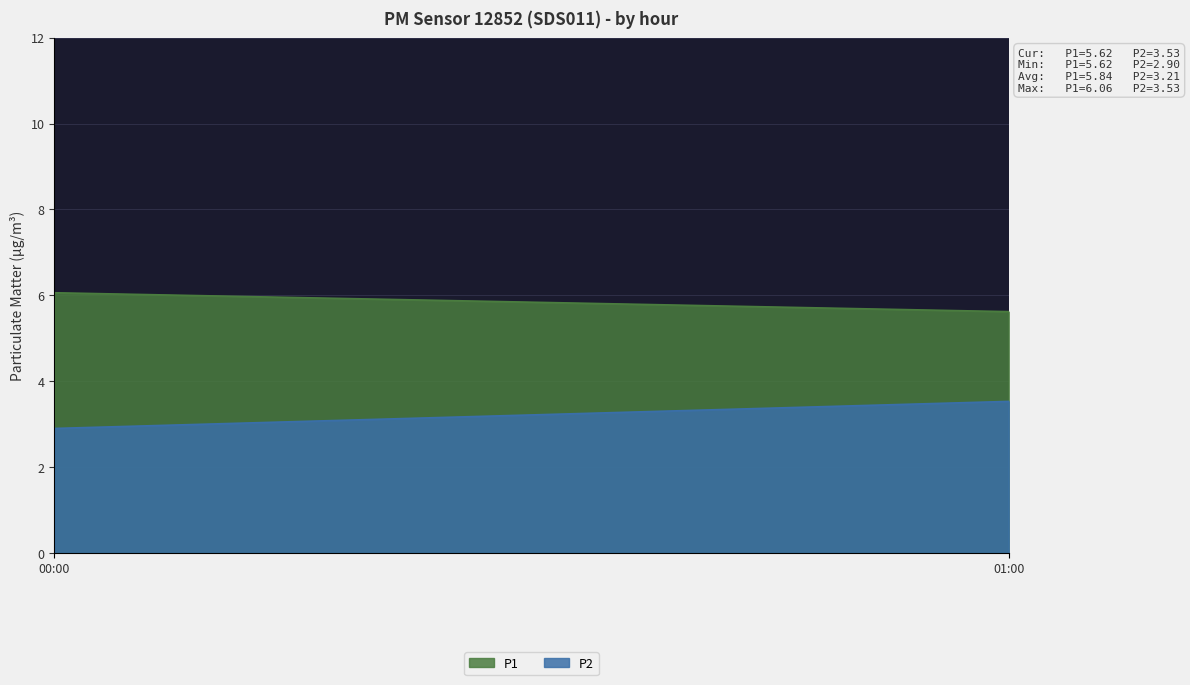

What is the sum of all P2 values?

6.4